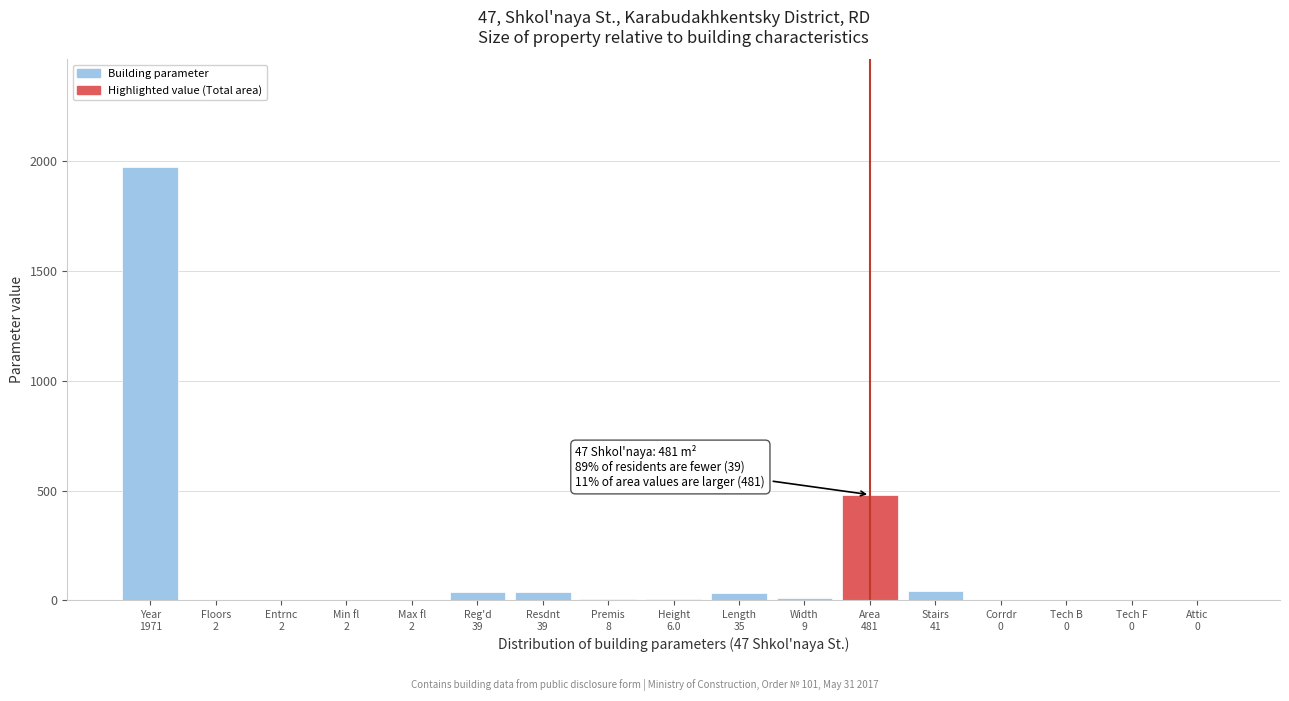

What is the maximum value shown in the chart?

1971